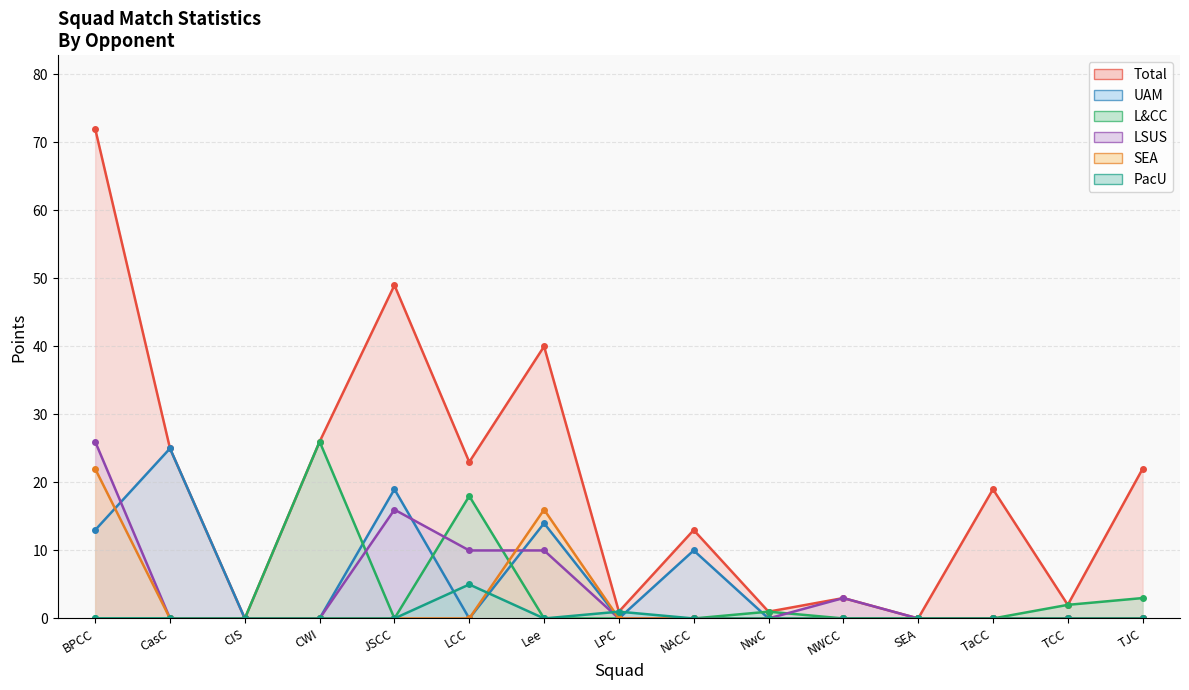

Between CWI and LCC, which series saw the biggest shift?

LSUS